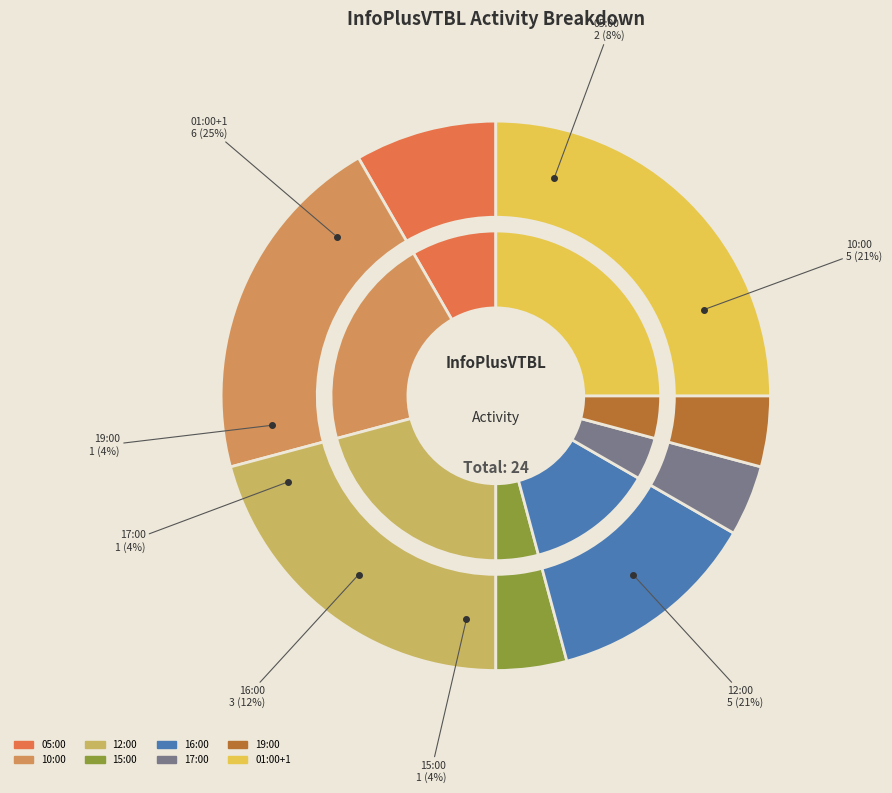

True or false: 12:00 accounts for 31% of the total.

False